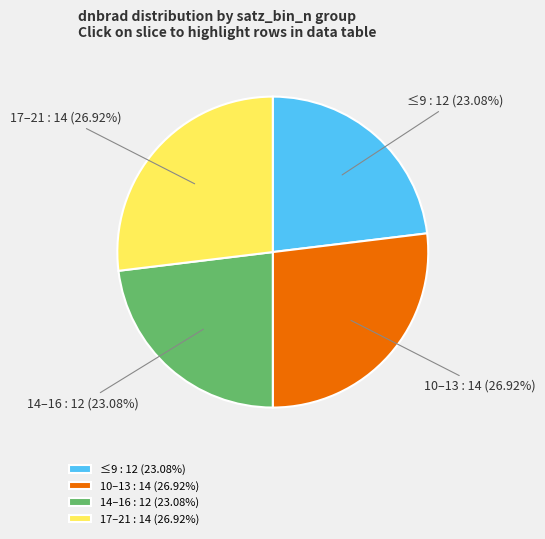

Count the number of slices in the pie.

4